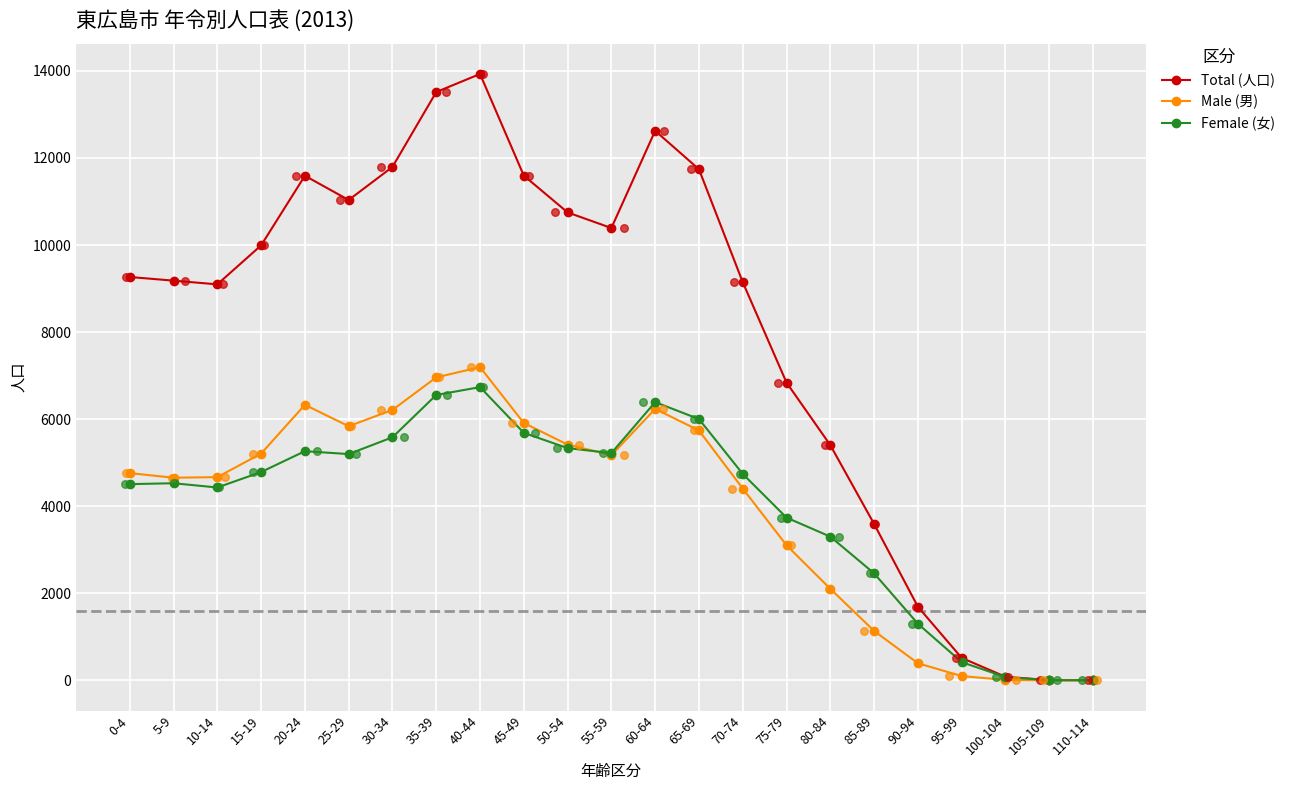

At how many categories does at least one series exceed 1069?

19